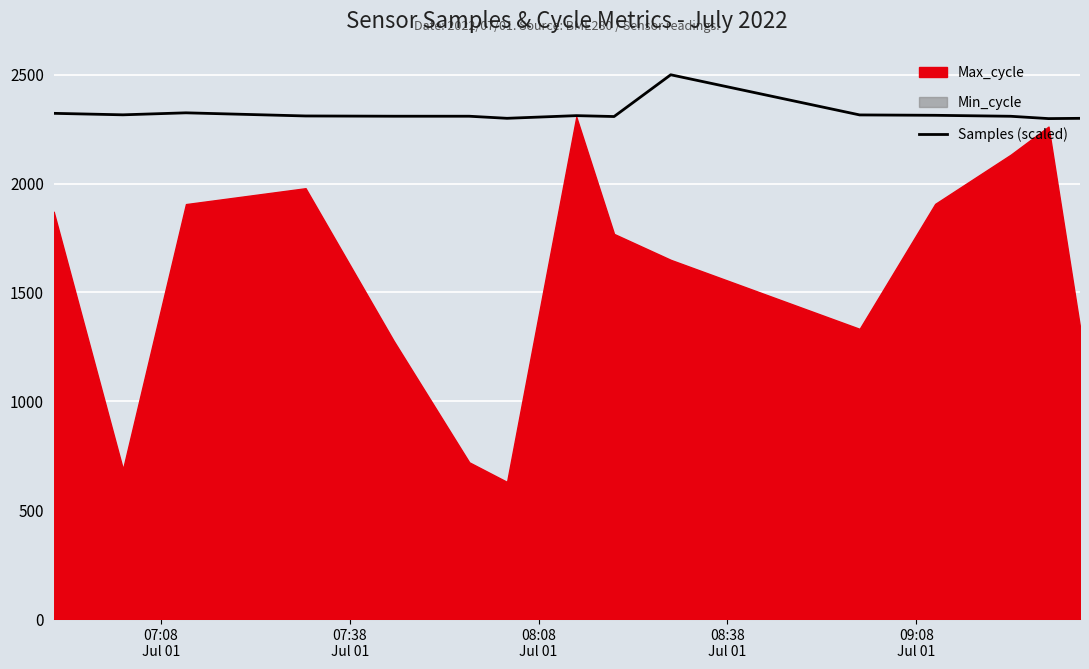

What is the value of the 3rd point from the left?

2325.2